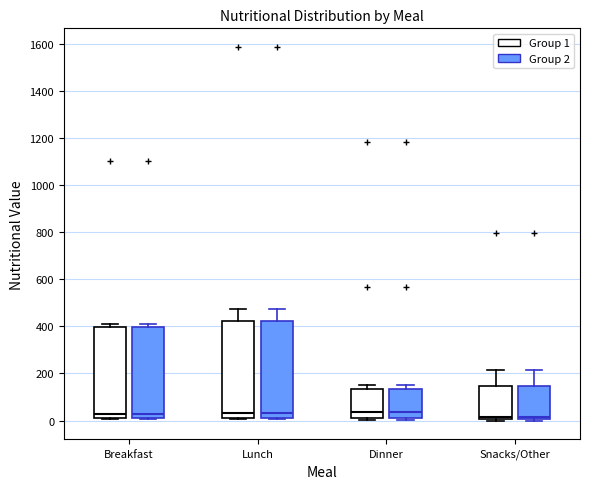

Reading left to right, transcribe this box plot: for each box, give where its median line is, the range the box spans, and where its two whiskers end, as read against the y-axis. The values are not printed on the chart, so give them approximately, as read against the axis.

Breakfast (Group 1): median 20 (just above the box's lower edge), box 20 to 400, whiskers 0 to 420
Breakfast (Group 2): median 20 (just above the box's lower edge), box 20 to 400, whiskers 0 to 420
Lunch (Group 1): median 40, box 20 to 420, whiskers 0 to 480
Lunch (Group 2): median 40, box 20 to 420, whiskers 0 to 480
Dinner (Group 1): median 40, box 0 to 140, whiskers 0 to 160
Dinner (Group 2): median 40, box 0 to 140, whiskers 0 to 160
Snacks/Other (Group 1): median 20, box 0 to 140, whiskers 0 to 220
Snacks/Other (Group 2): median 20, box 0 to 140, whiskers 0 to 220